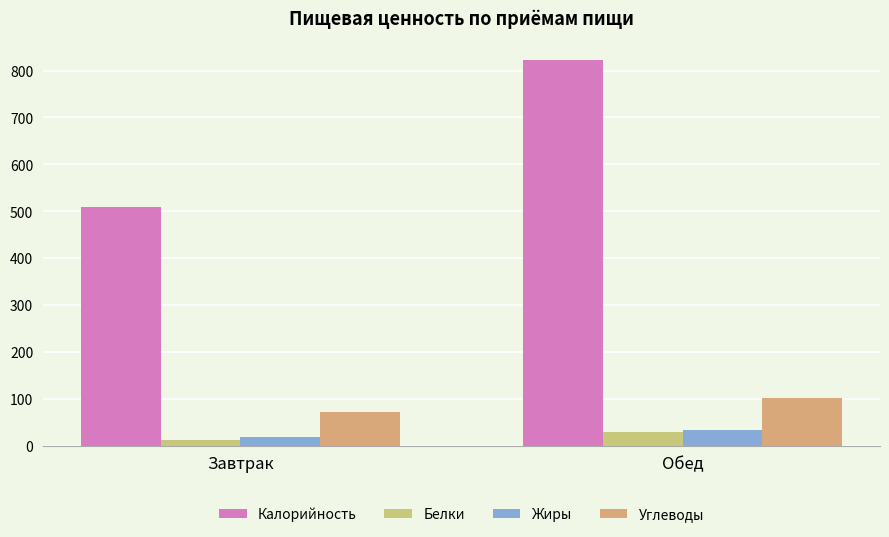

What value does the Жиры series have at Завтрак?

18.8